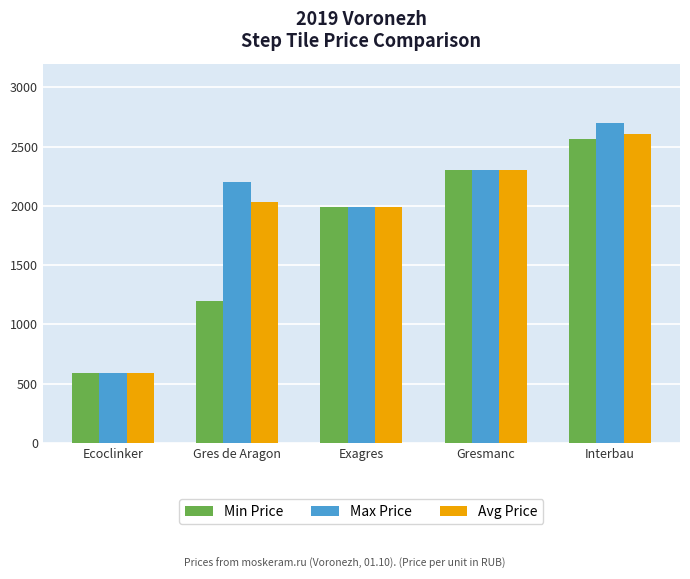

How many data points does each series have?

5